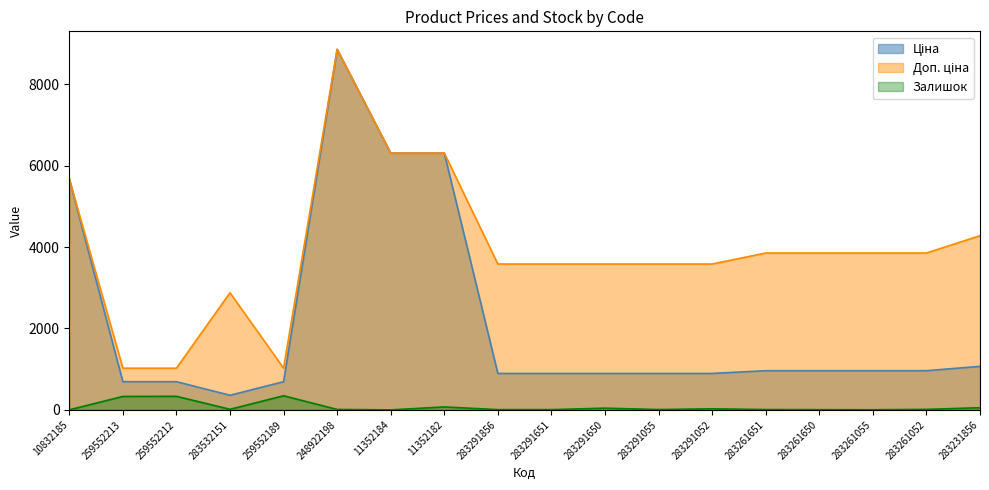

Reading right to left, what are all the values shown in this chart?

Ціна: 1069.8	963.5	963.5	963.5	963.5	895.9	895.9	895.9	895.9	895.9	6308.8	6308.8	8856.7	693.7	359.9	693.7	693.7	5673.8
Доп. ціна: 4279.1	3854.0	3854.0	3854.0	3854.0	3583.6	3583.6	3583.6	3583.6	3583.6	6308.8	6308.8	8856.7	1024.6	2878.8	1024.6	1024.6	5673.8
Залишок: 54.0	13.0	4.0	6.0	9.0	27.0	9.0	43.0	7.0	7.0	73.0	1.0	11.0	348.0	15.0	334.0	331.0	2.0